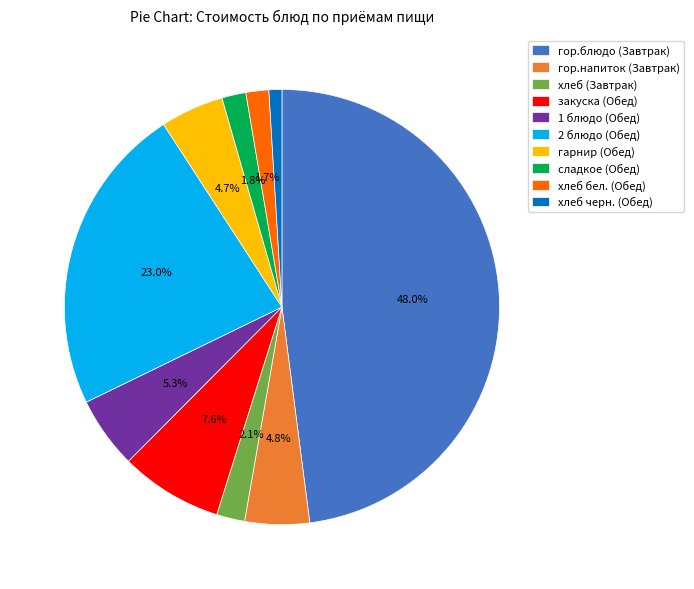

True or false: хлеб бел. (Обед) accounts for 2% of the total.

True